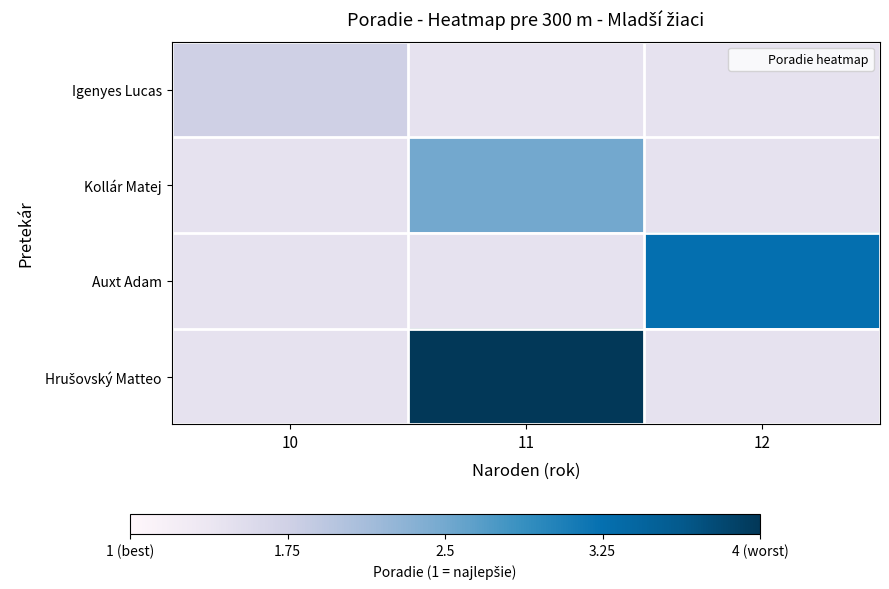

What is the smallest value displayed?

0.1